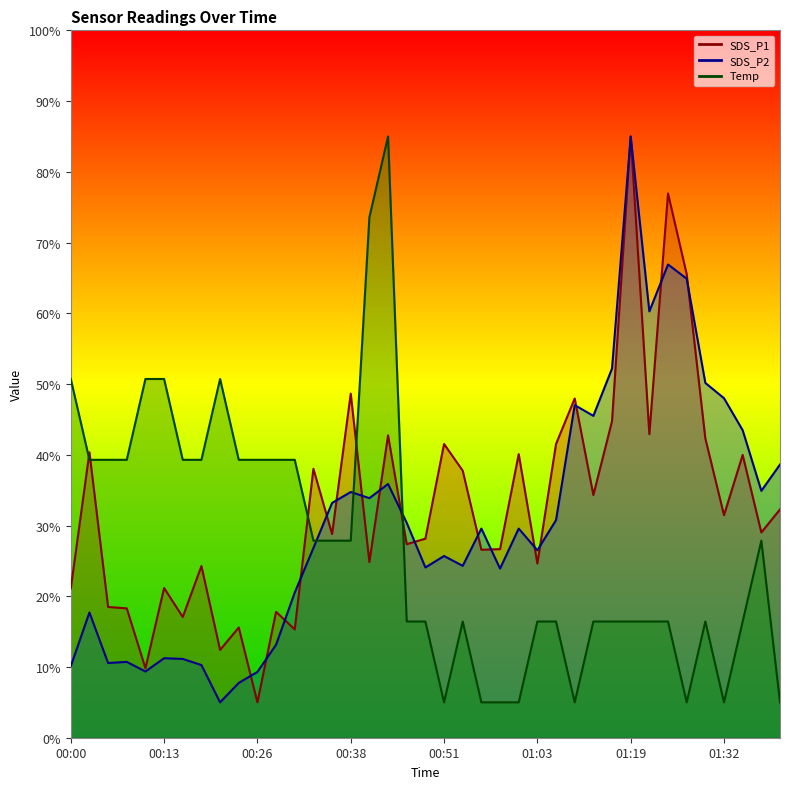

How many interior local valleys does the SDS_P1 series have?

14